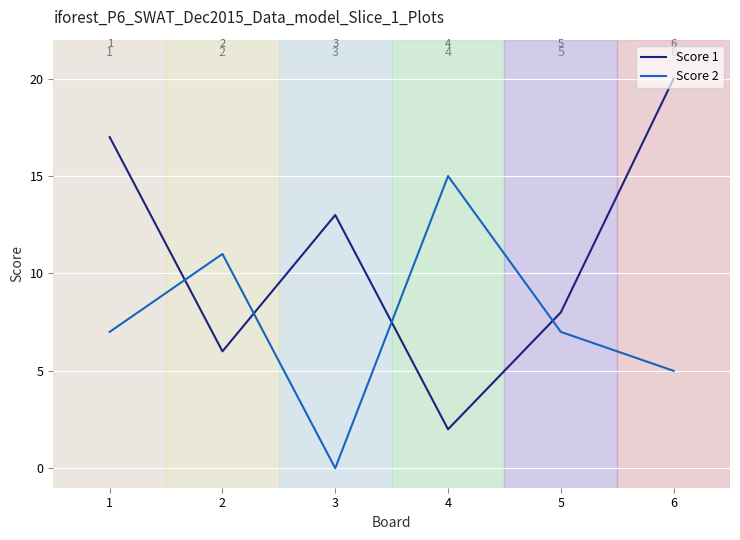

True or false: Score 1 and Score 2 intersect in this chart.

True